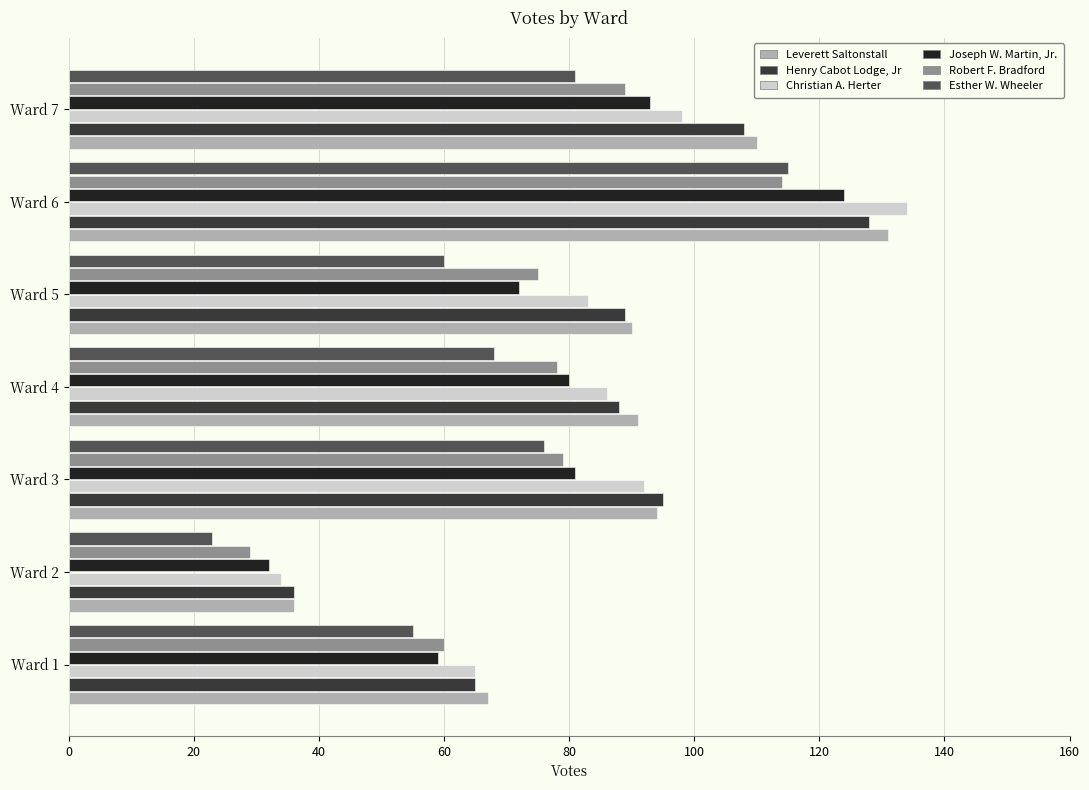

What is the total value across all series at Ward 7?

579